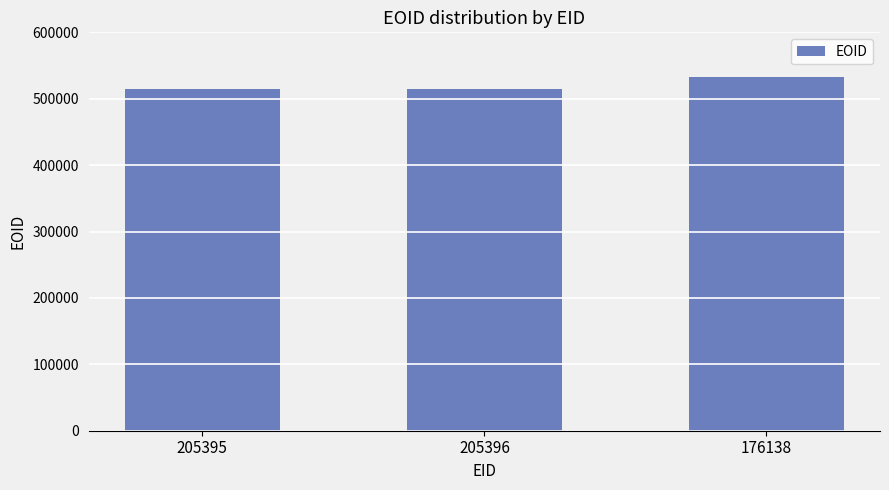

True or false: the data shows 513965 at 205396.

True